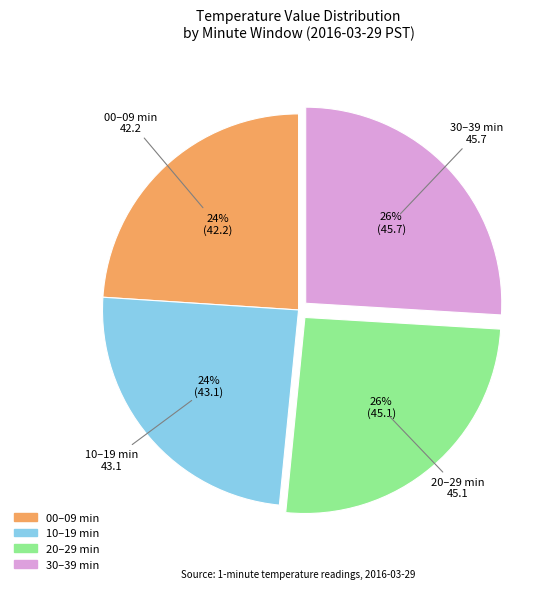

To the nearest percent, what is the difference between the largest and smallest slice percentages?

2%